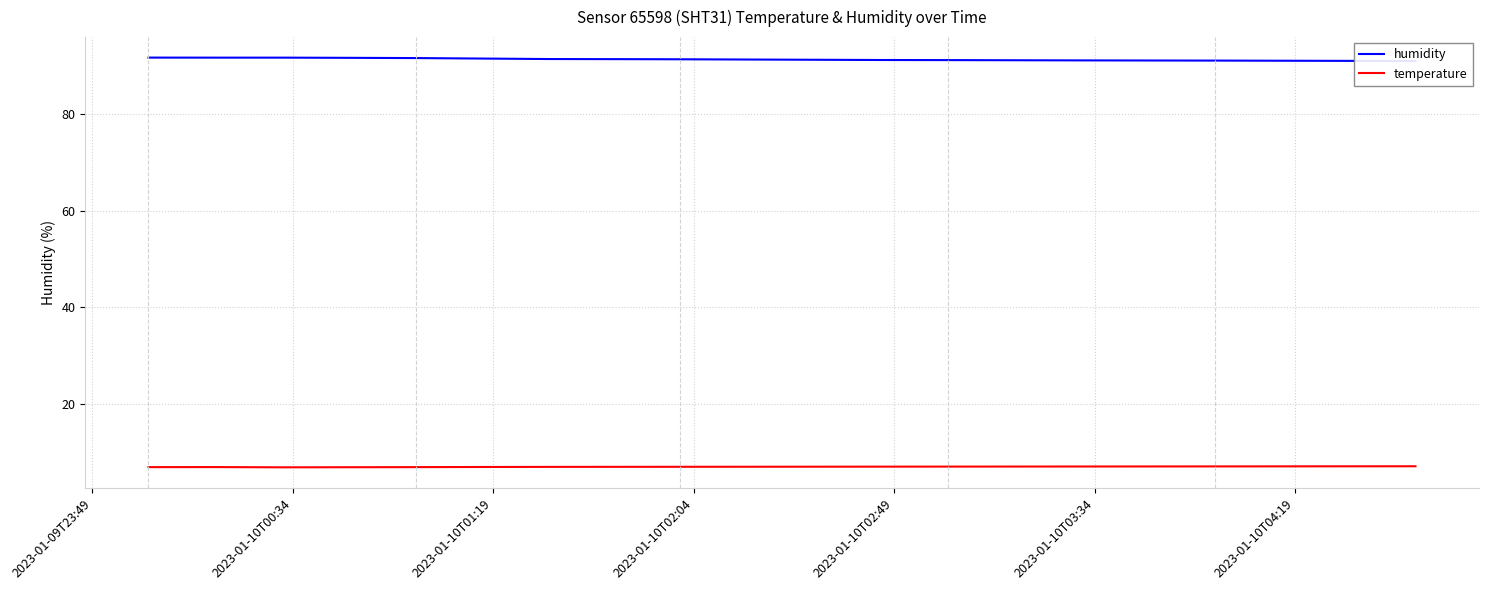

How many lines are shown in the chart?

2